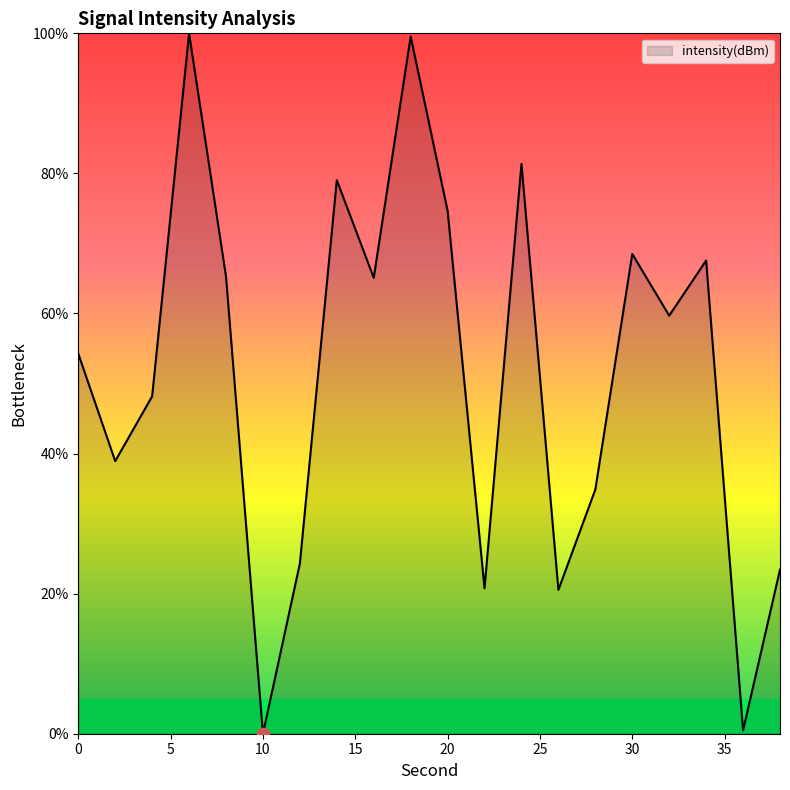

What is the difference between the maximum and minimum values?

100.0